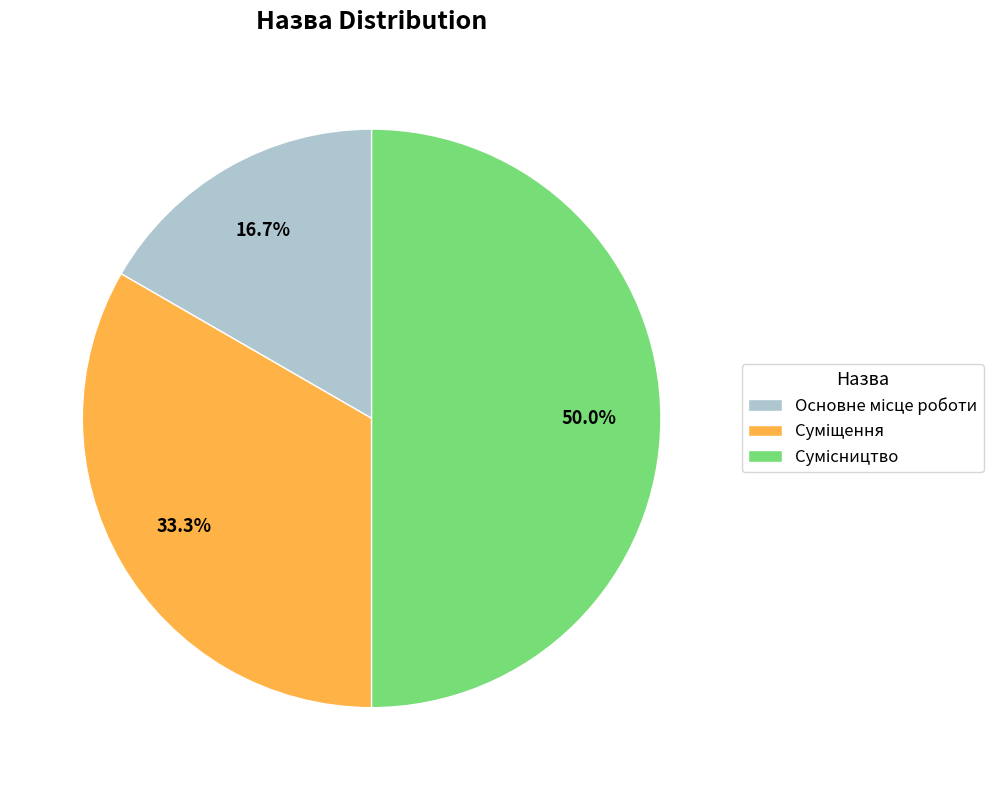

Which category has the smallest portion of the pie?

Основне місце роботи